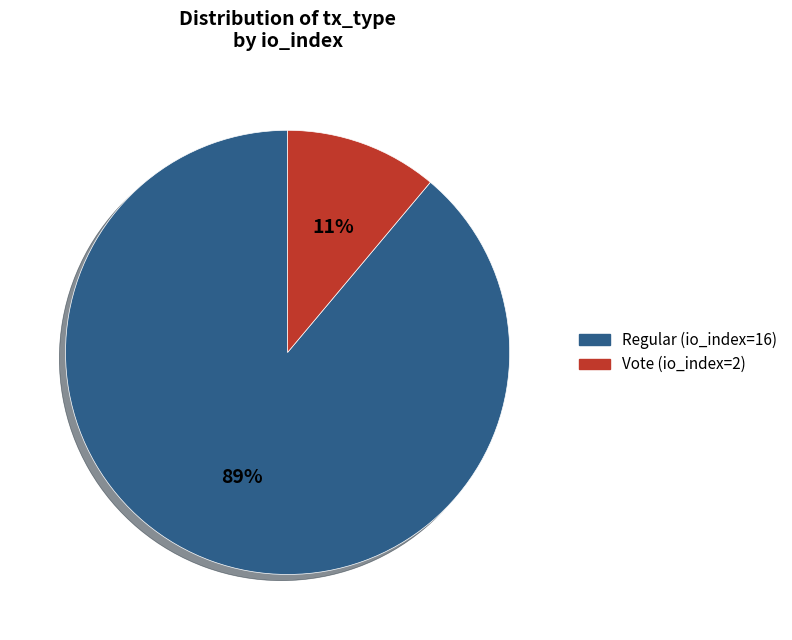

Which has a higher value, Vote (io_index=2) or Regular (io_index=16)?

Regular (io_index=16)